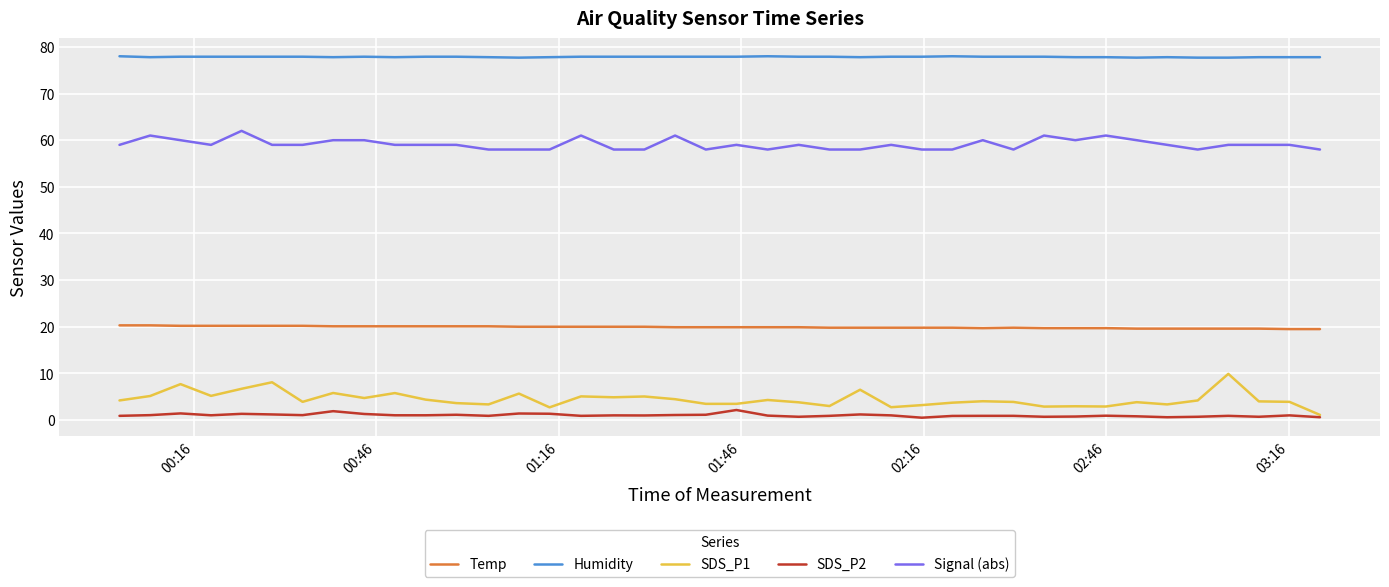

True or false: Signal (abs) and Temp intersect in this chart.

False